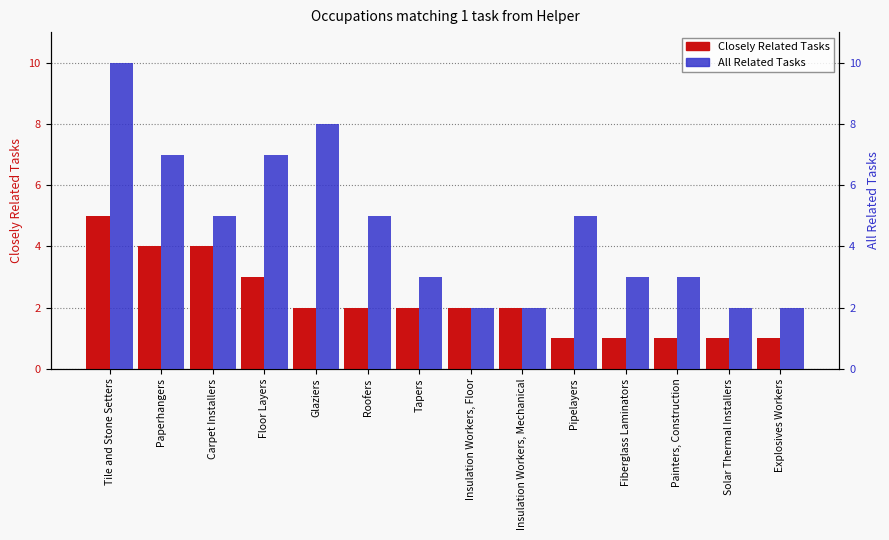

Is the value of Closely Related Tasks at Carpet Installers greater than the value of All Related Tasks at Painters, Construction?

Yes